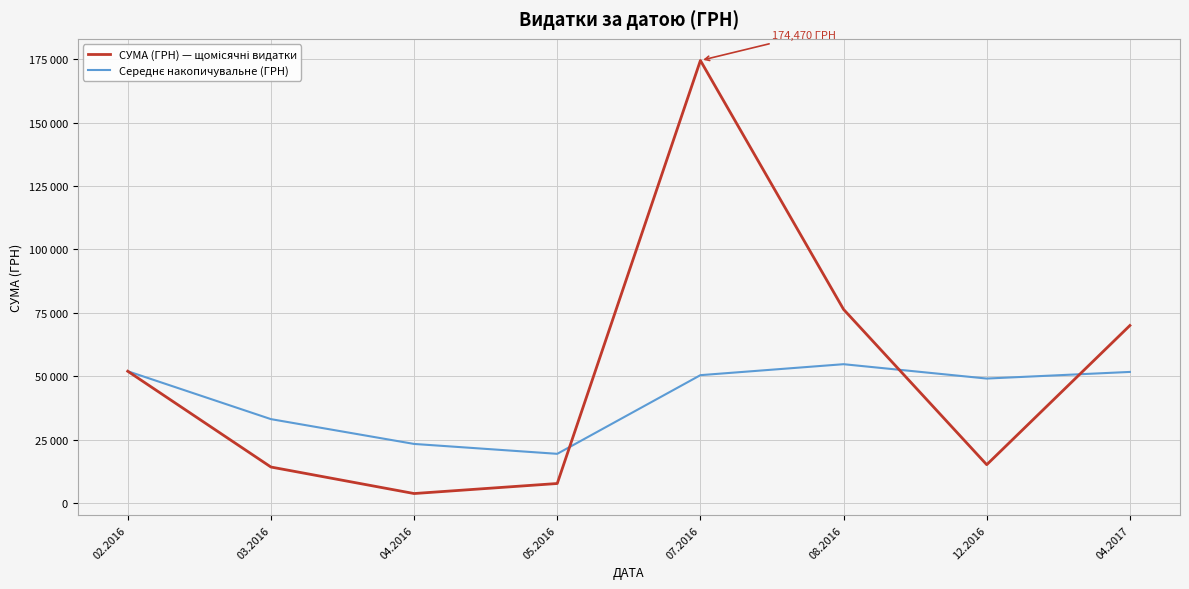

Where is СУМА (ГРН) — щомісячні видатки nearest to the value 89084?

08.2016